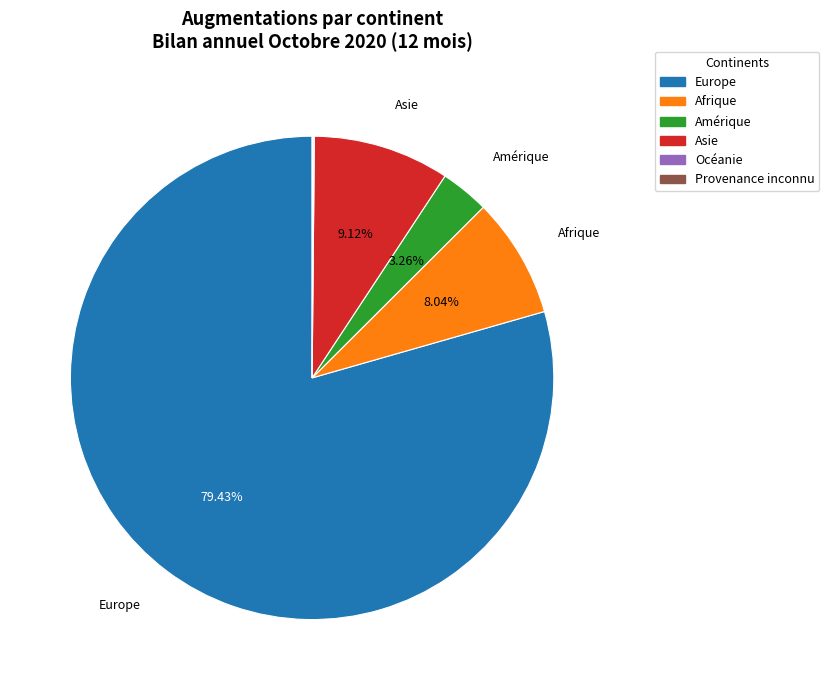

Which has a higher value, Asie or Amérique?

Asie